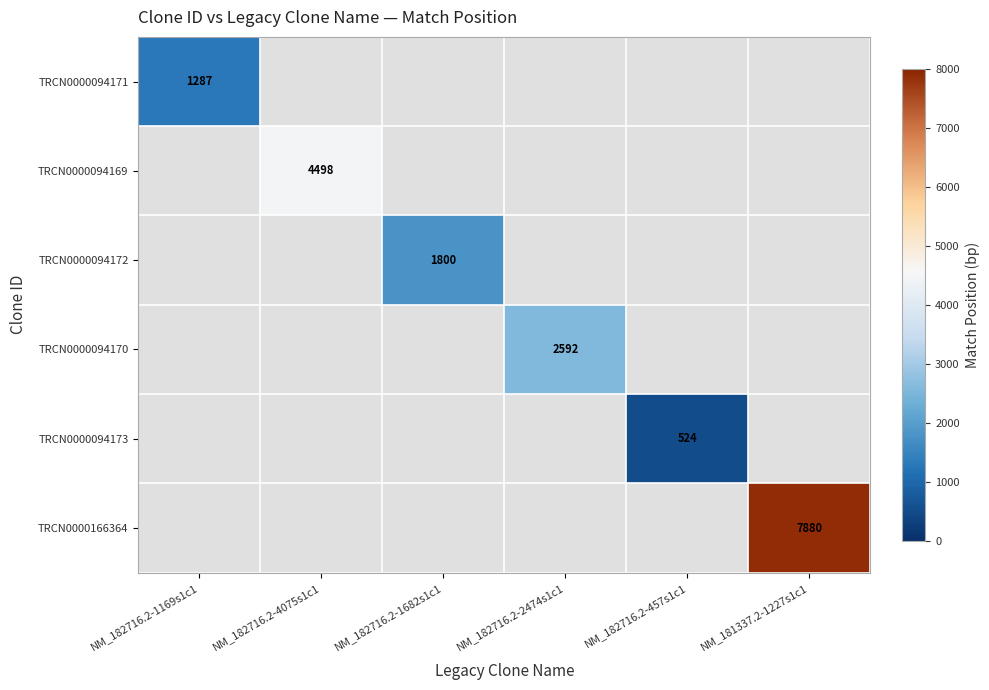

What is the maximum value shown in the chart?

7880